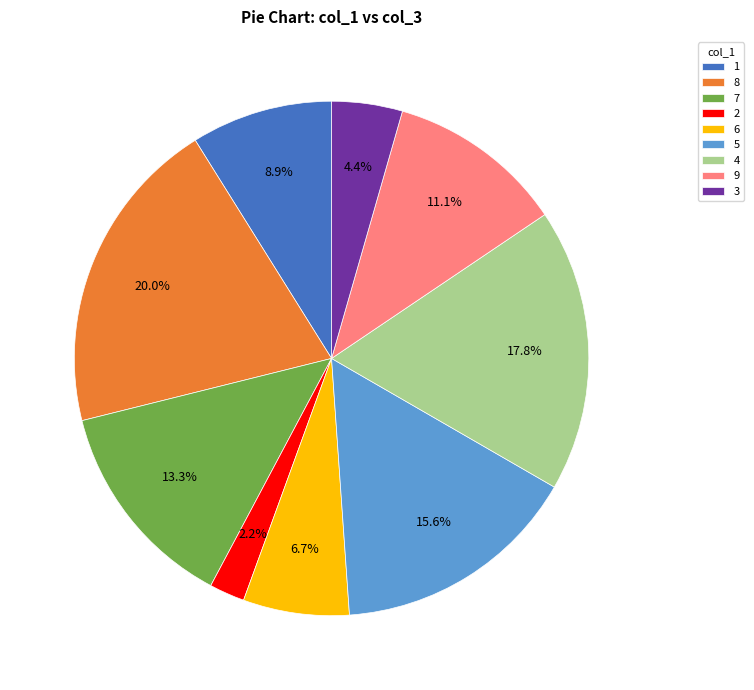

Is it true that 6 is 27% of the pie?

False